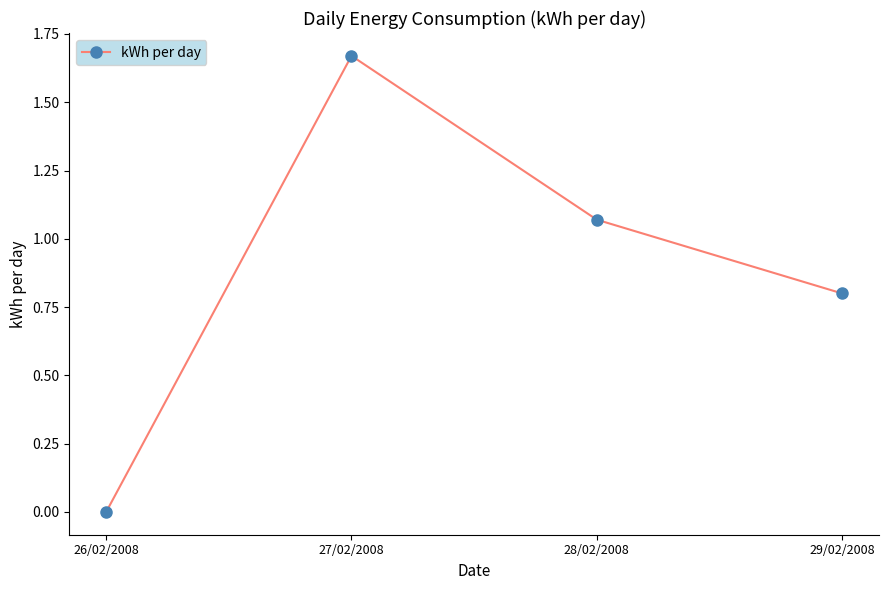

Which category has the highest value across all series?

27/02/2008